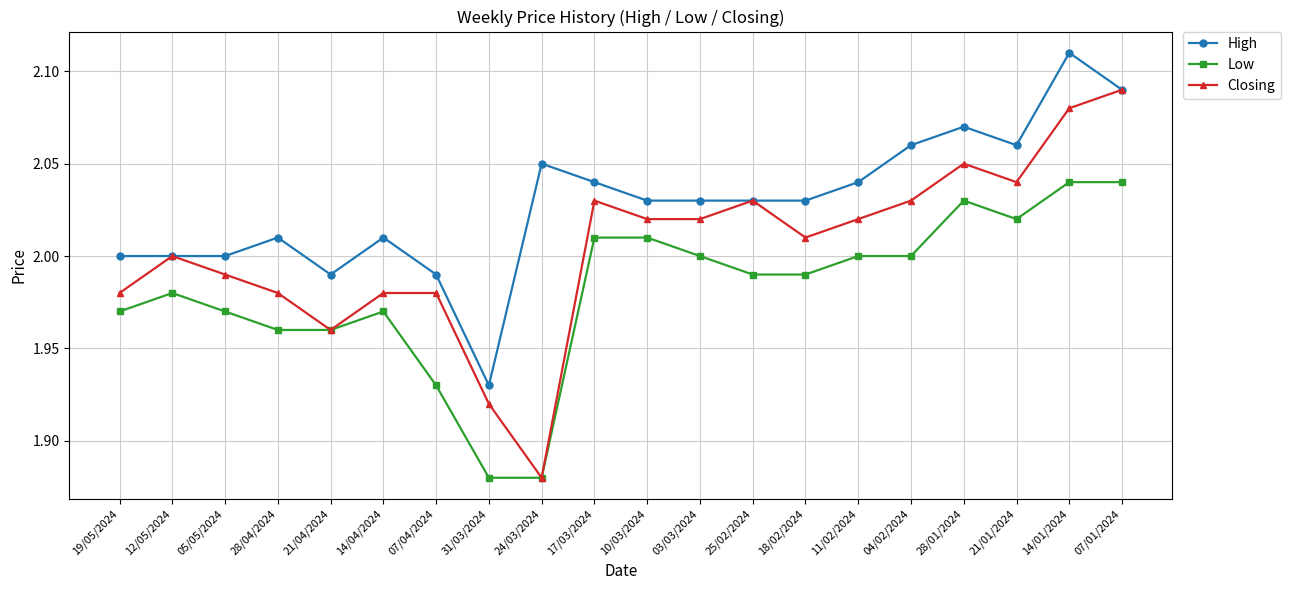

True or false: High and Low cross at least once.

False